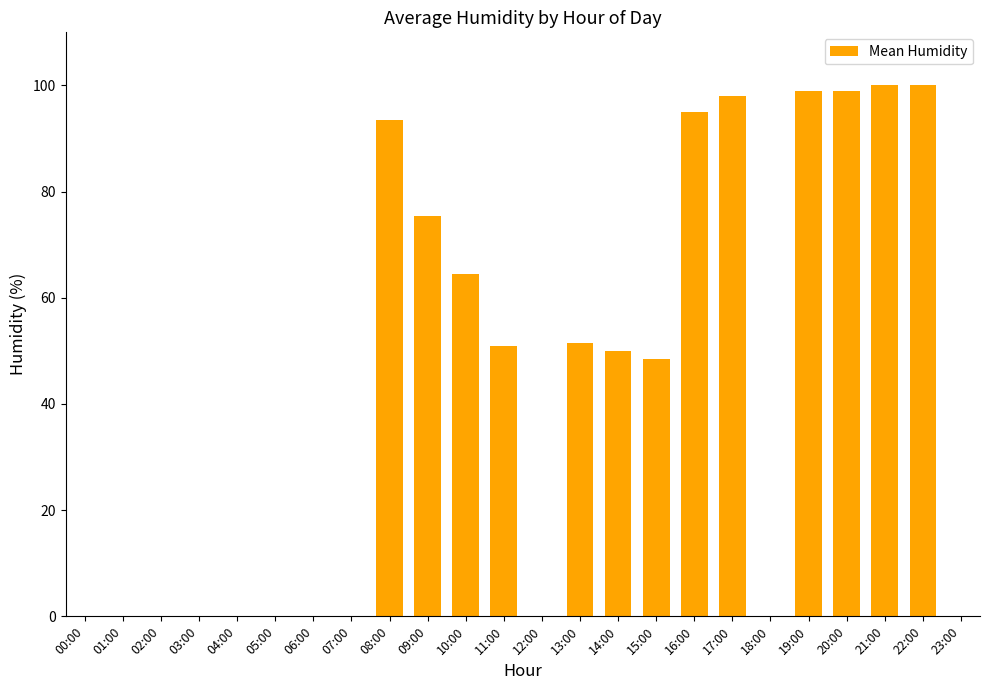

What is the sum of all values?

1025.5